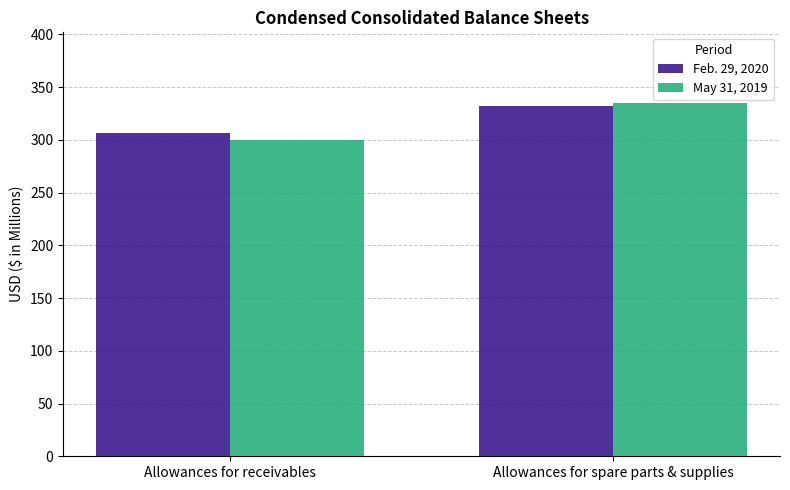

List the series in order of their peak value, lowest first.

Feb. 29, 2020, May 31, 2019